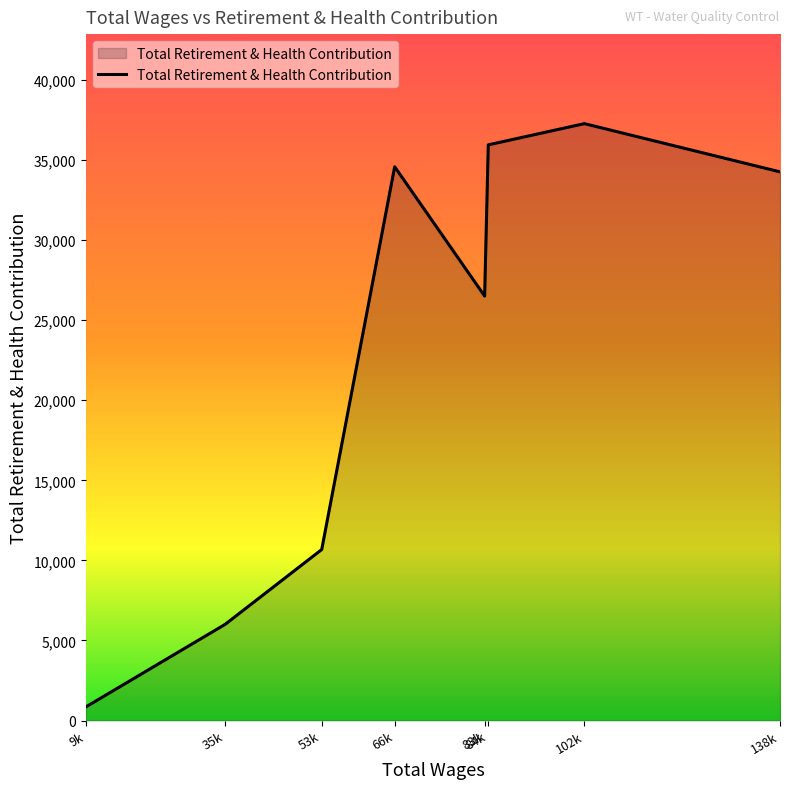

Which label corresponds to the smallest value in the chart?

9k